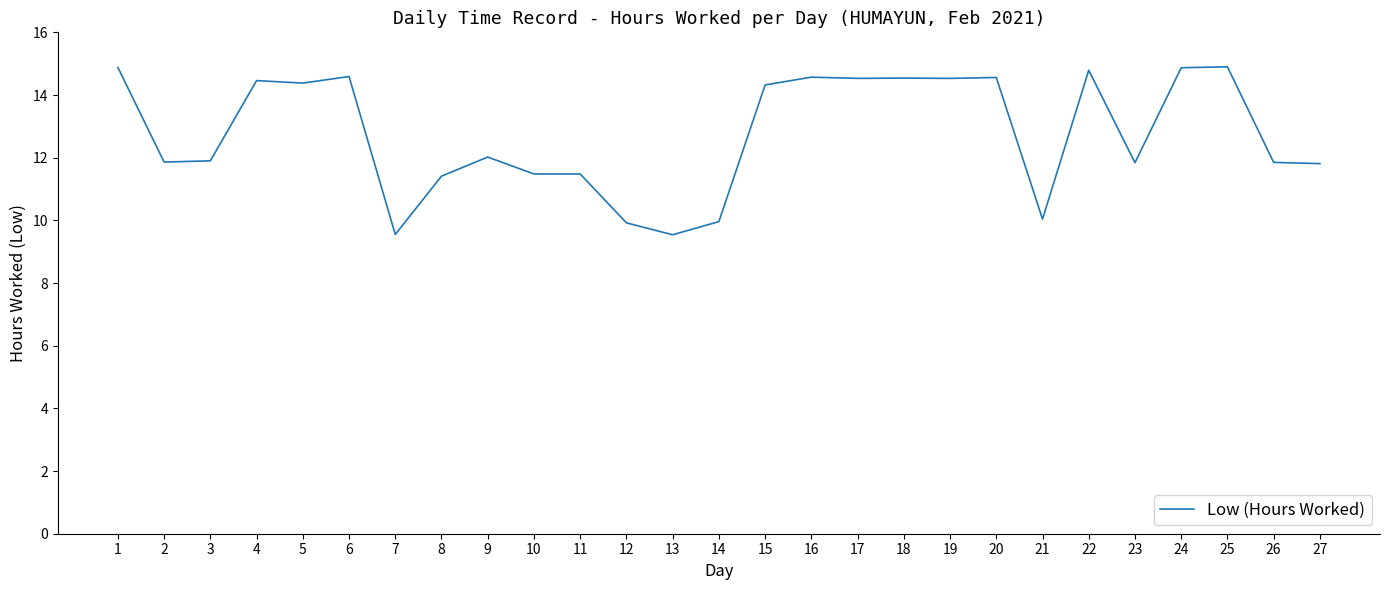

What is the difference between the maximum and minimum values?

5.4